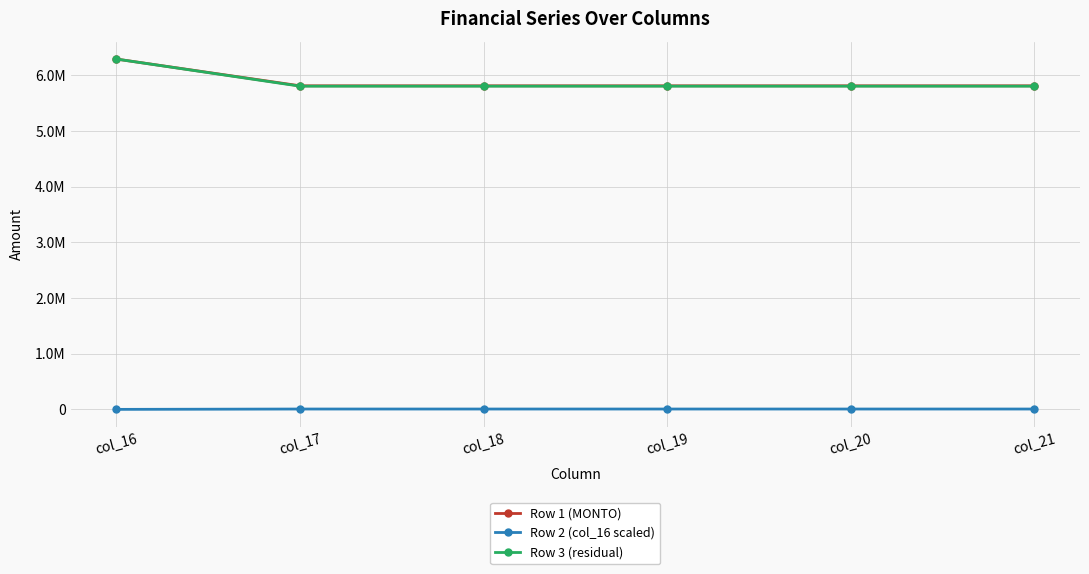

Is this an area chart (filled region under the line)?

No